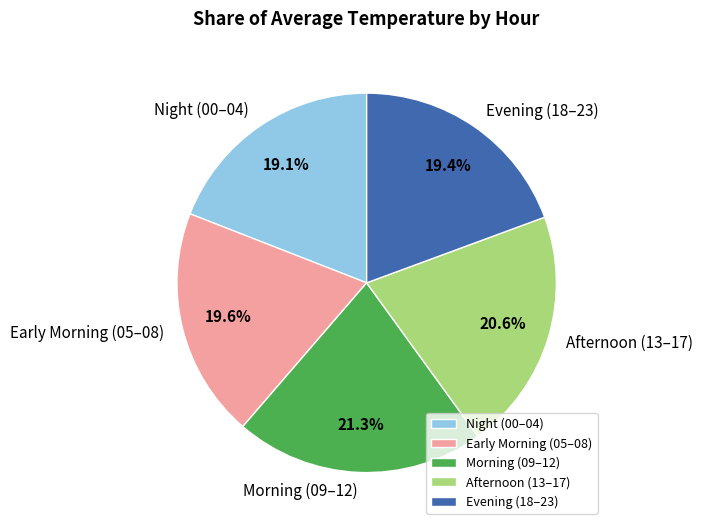

Do Evening (18–23) and Afternoon (13–17) together represent more than half of the pie?

No